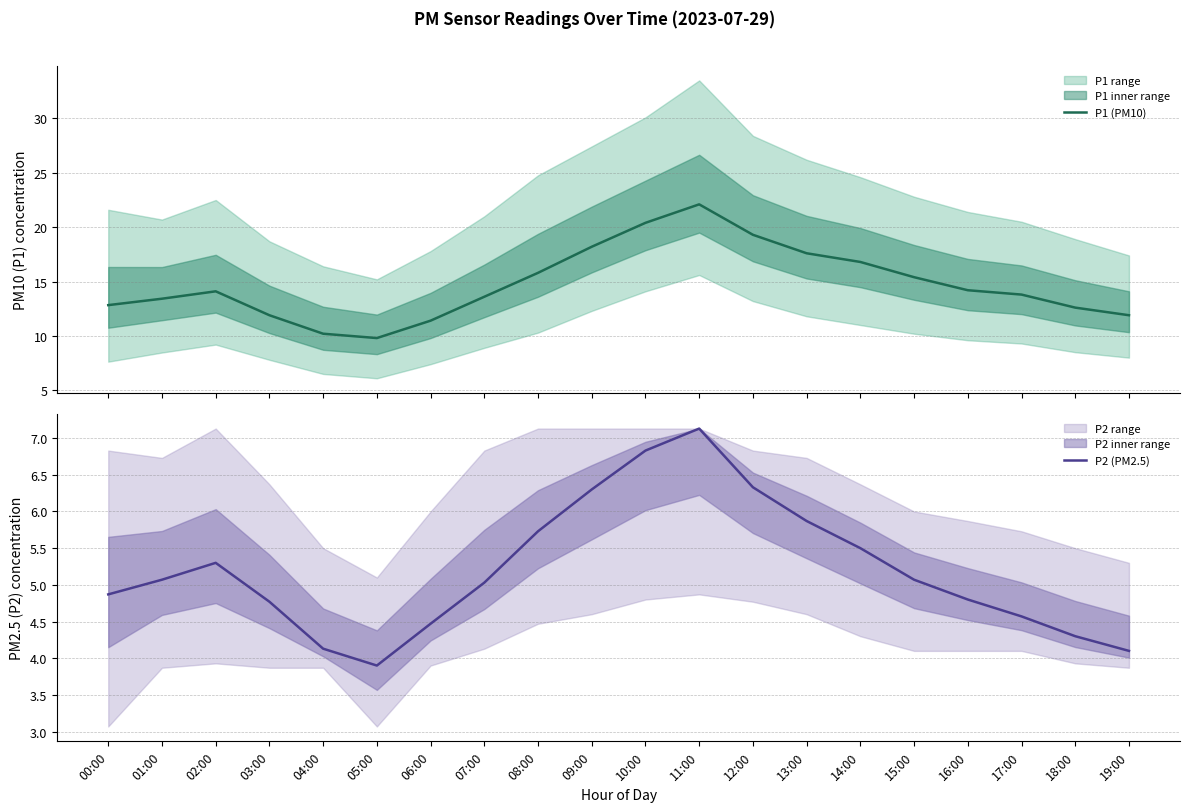

True or false: P1 (PM10) has more than 0 interior local peaks.

True